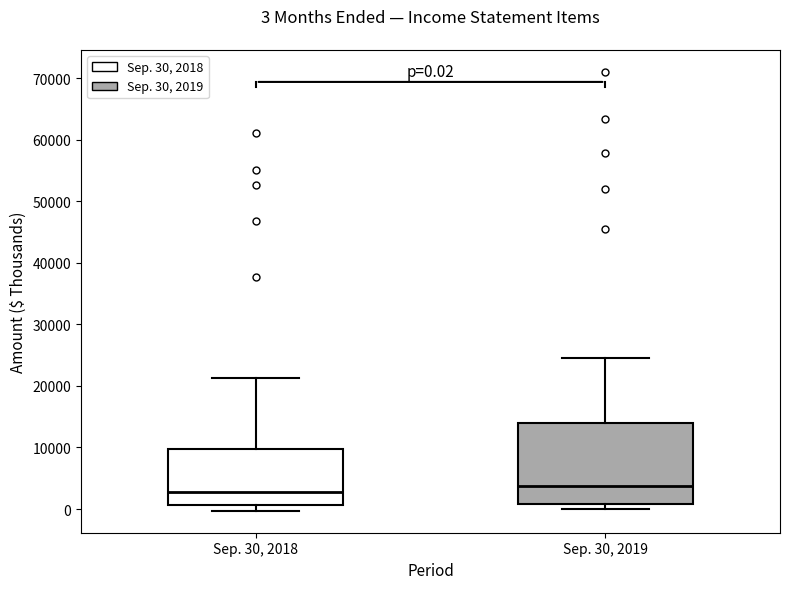

Which box has the lowest median line?

Sep. 30, 2018